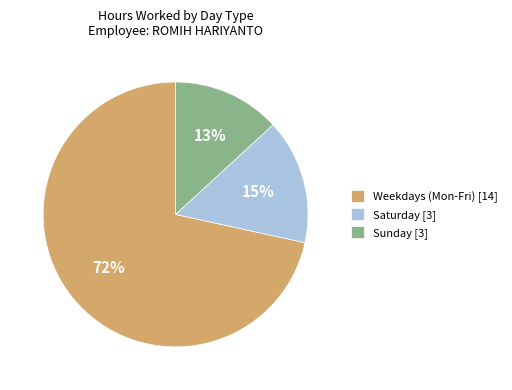

To the nearest percent, what portion does Sunday [3] represent?

13%